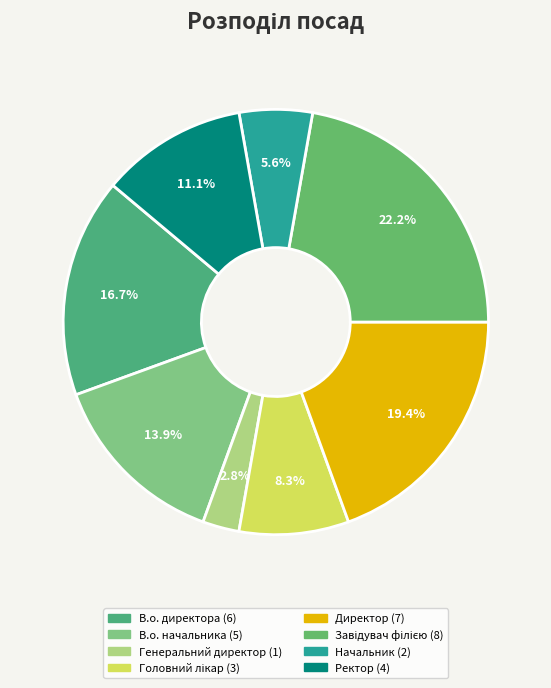

Is the sum of Генеральний директор and В.о. начальника greater than half?

No